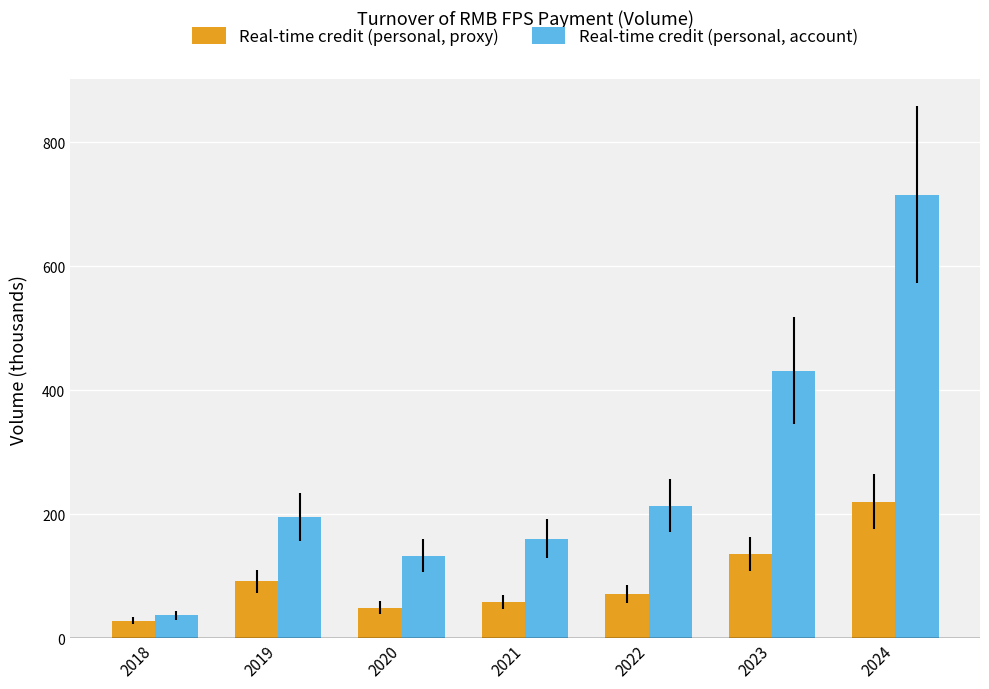

Reading left to right, extract all data points from this chart.

Real-time credit (personal, proxy): 28.1	91.9	49.3	57.7	71.2	136.3	220.4
Real-time credit (personal, account): 36.6	195.2	133.2	160.6	213.9	431.7	715.9